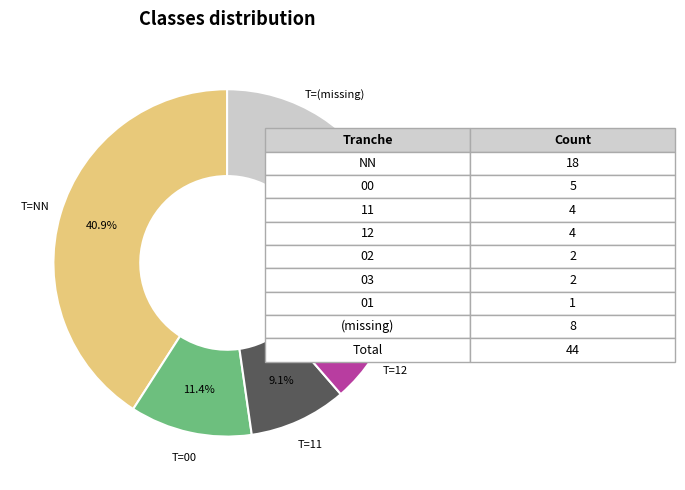

How many segments does this pie chart have?

8